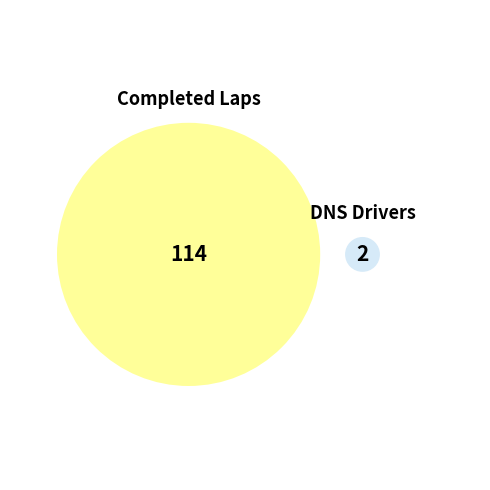

Is it true that PHATREEYA (FAY) is 11% of the pie?

False